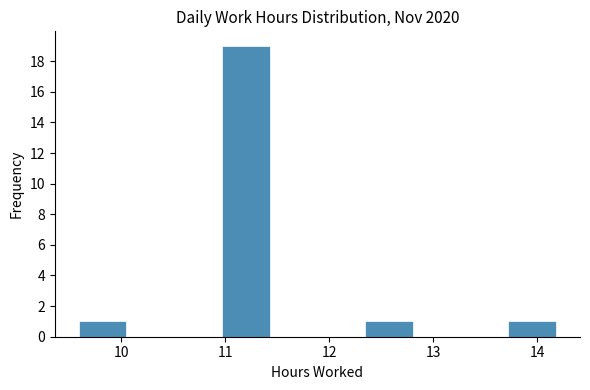

How tall is the bar that spans 12.3 to 12.8 on the x-axis? Neither the bar edges nor the heights are printed on the chart, so give them approximately, as read against the axes.

1